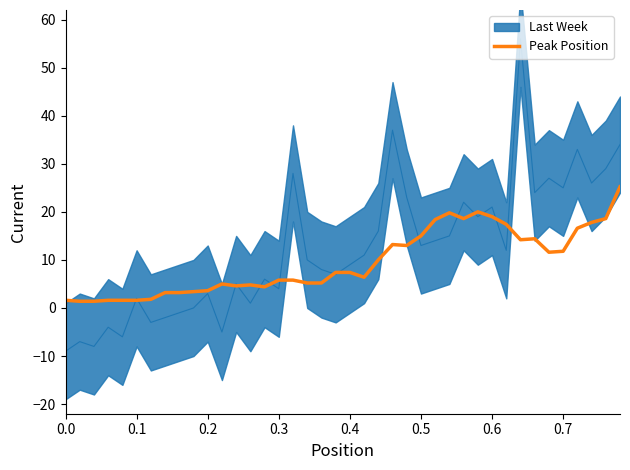

What is the maximum value for Peak Position?

25.2